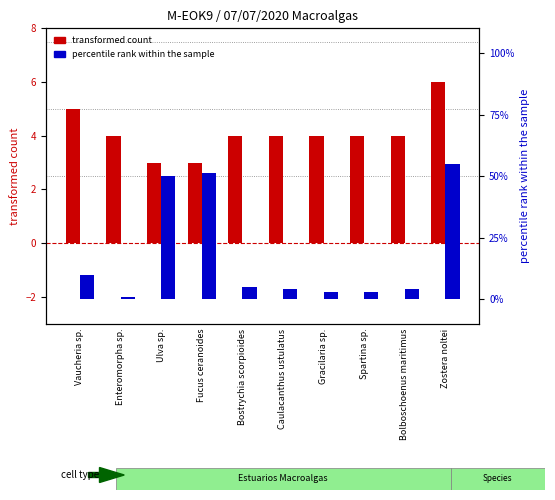

How many values in the transformed count series exceed 4?

2